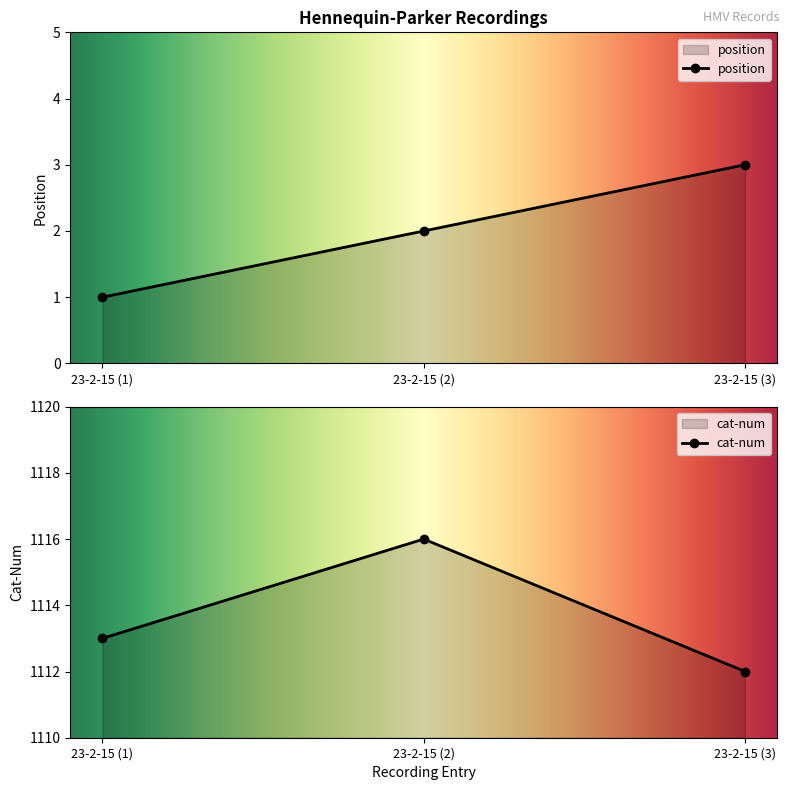

Is it true that position equals 4 at 23-2-15 (2)?

False